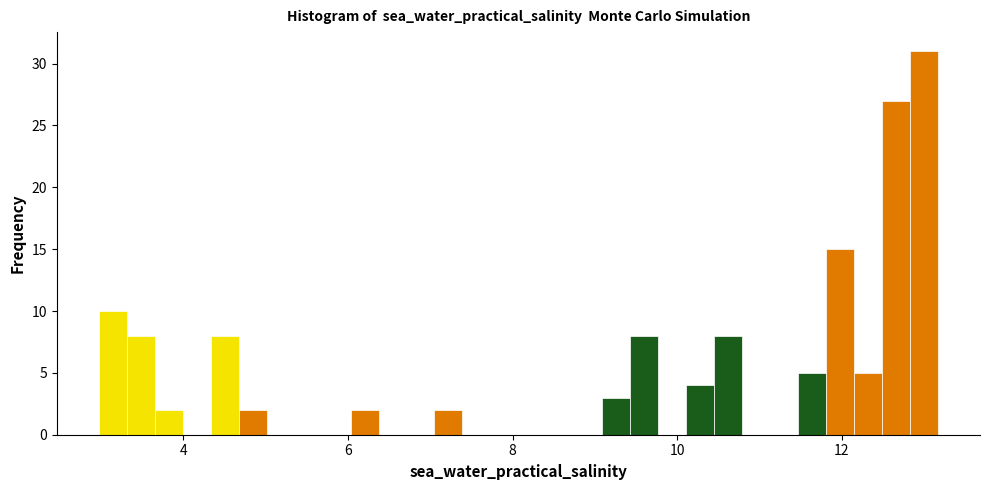

Read against the x-axis, roughly where is the centre of the tallest bar?

13.0